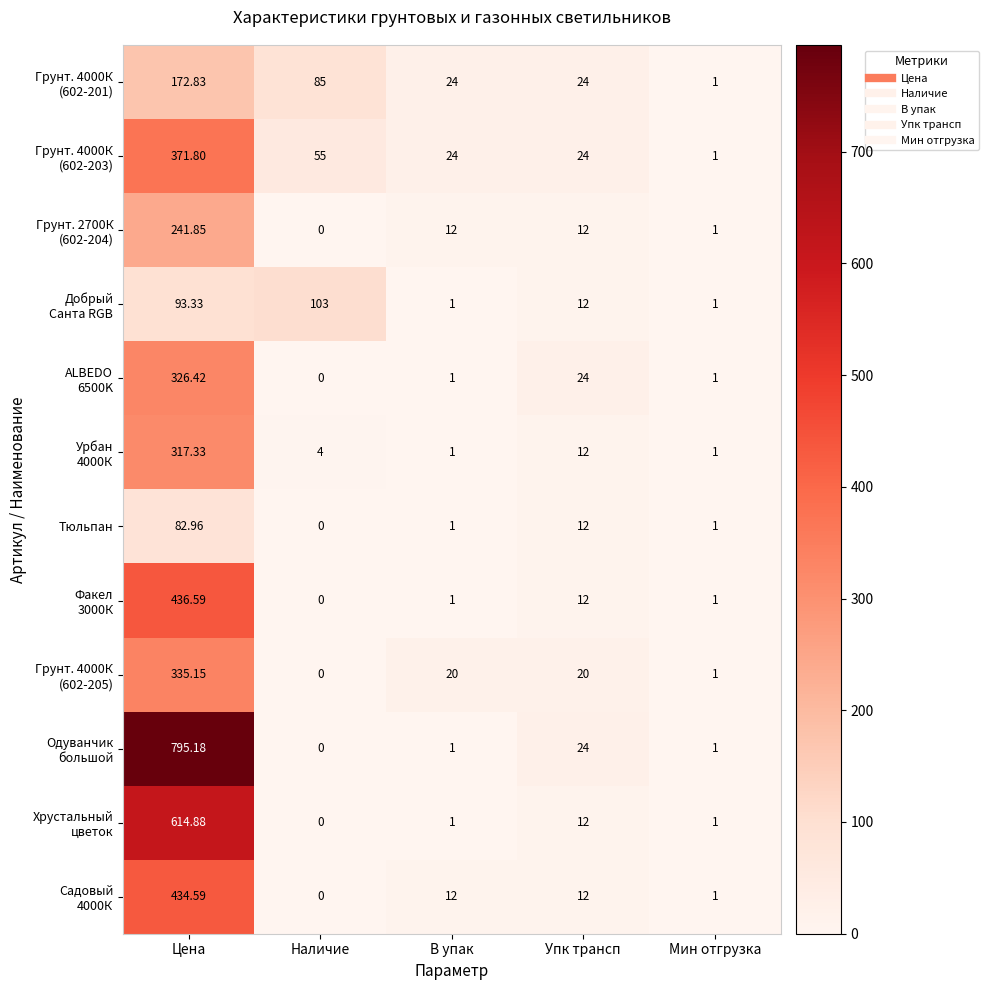

At which category is the sum across all series the highest?

Цена